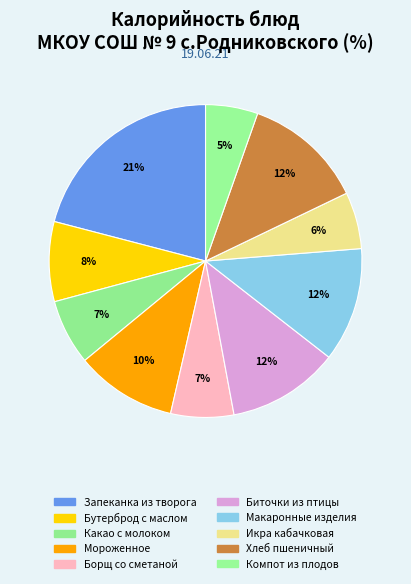

To the nearest percent, what portion does Мороженное represent?

10%